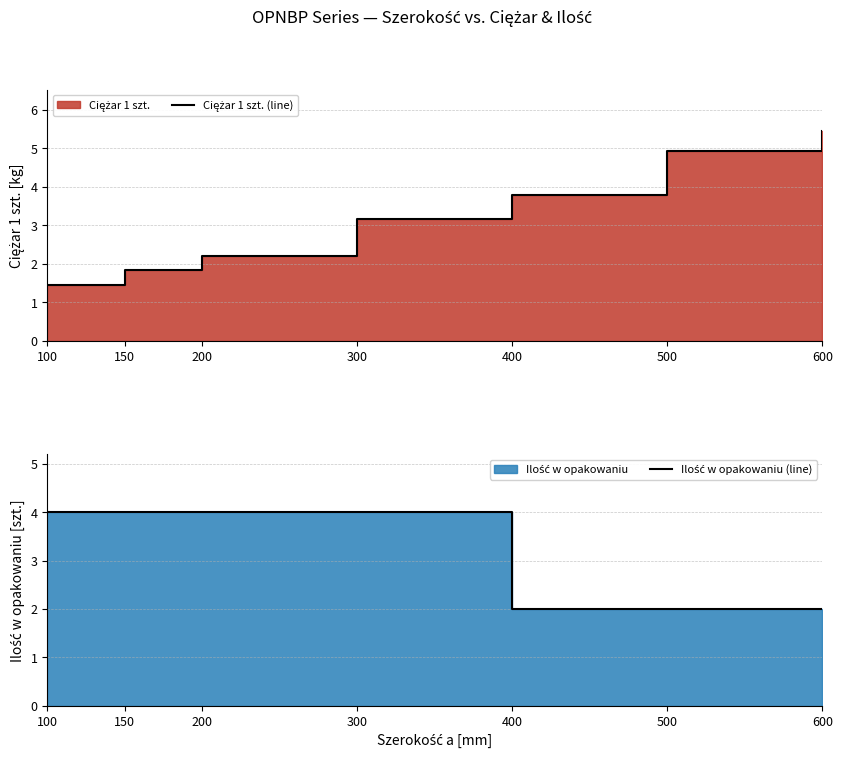

How many Ilość w opakowaniu (line) values are between 2 and 4?

7